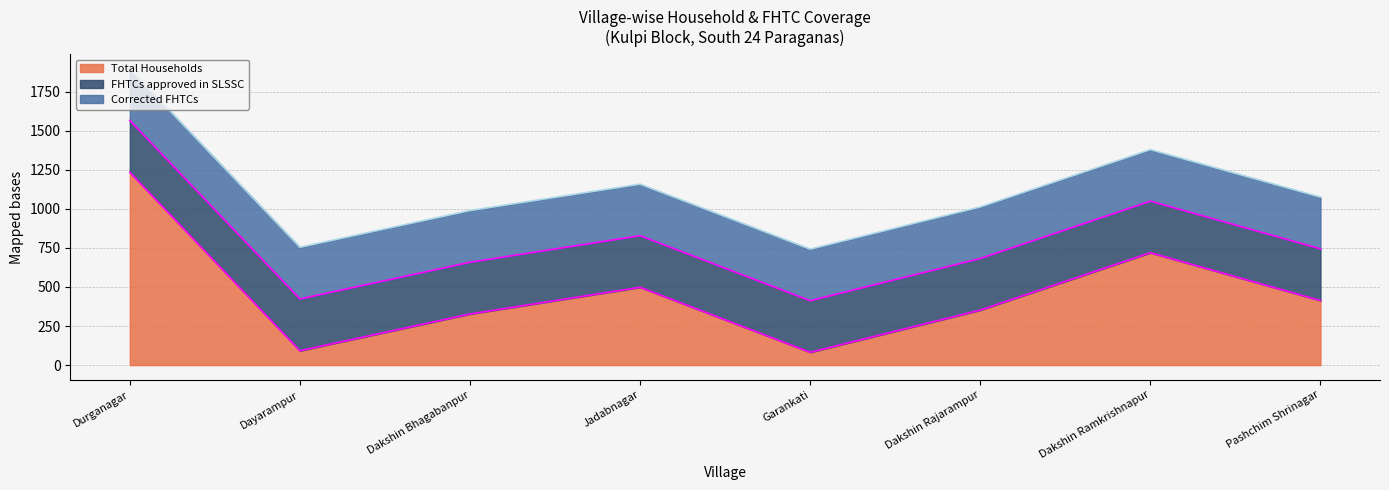

Reading left to right, list all the values displayed in this chart.

Total Households: Durganagar=1234	Dayarampur=92	Dakshin Bhagabanpur=327	Jadabnagar=498	Garankati=82	Dakshin Rajarampur=352	Dakshin Ramkrishnapur=719	Pashchim Shrinagar=413
FHTCs approved in SLSSC: Durganagar=331	Dayarampur=331	Dakshin Bhagabanpur=331	Jadabnagar=330	Garankati=330	Dakshin Rajarampur=330	Dakshin Ramkrishnapur=330	Pashchim Shrinagar=331
Corrected FHTCs: Durganagar=331	Dayarampur=331	Dakshin Bhagabanpur=331	Jadabnagar=330	Garankati=330	Dakshin Rajarampur=330	Dakshin Ramkrishnapur=330	Pashchim Shrinagar=331